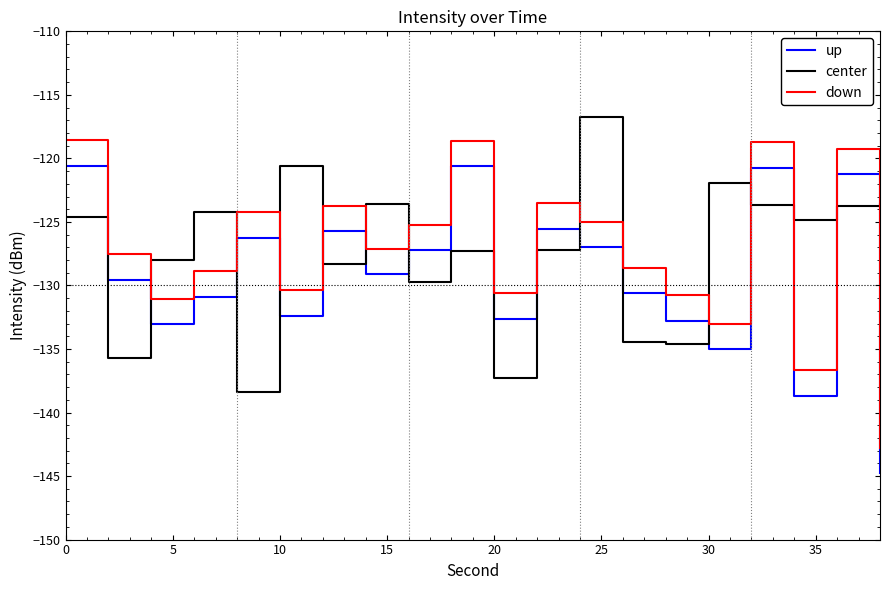

What is the highest value of the up series?

-120.6